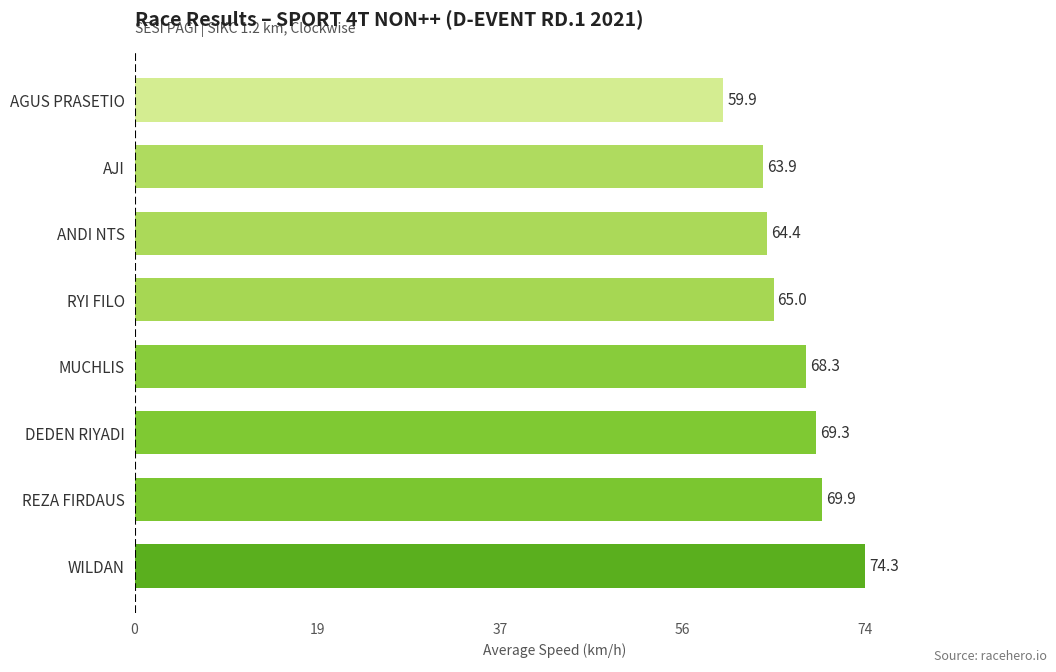

How many bars are there in total?

8